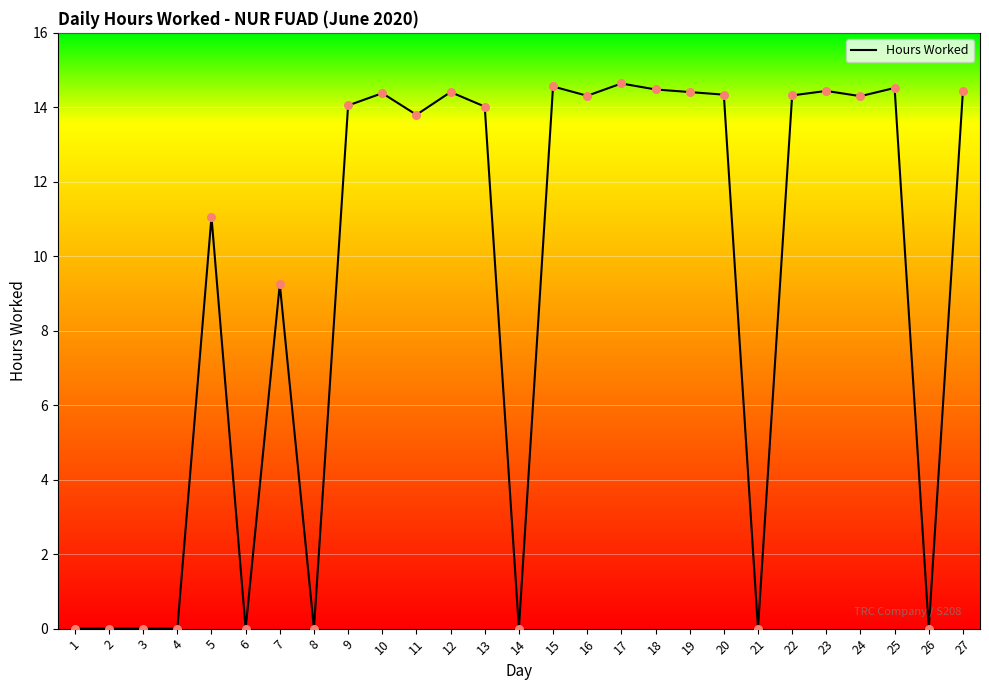

Between 15 and 16, which is larger?

15